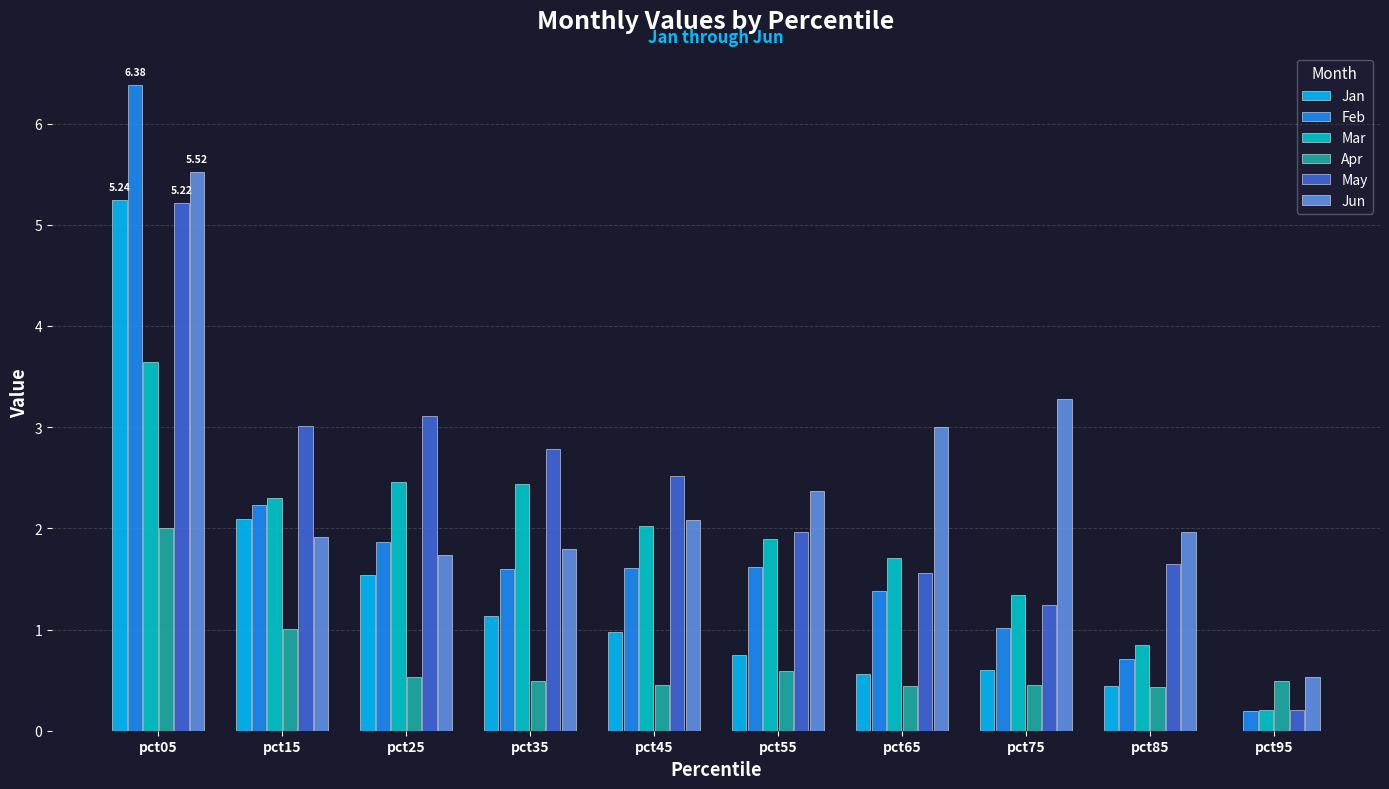

The Feb series shows 1.6 at pct45. True or false?

True